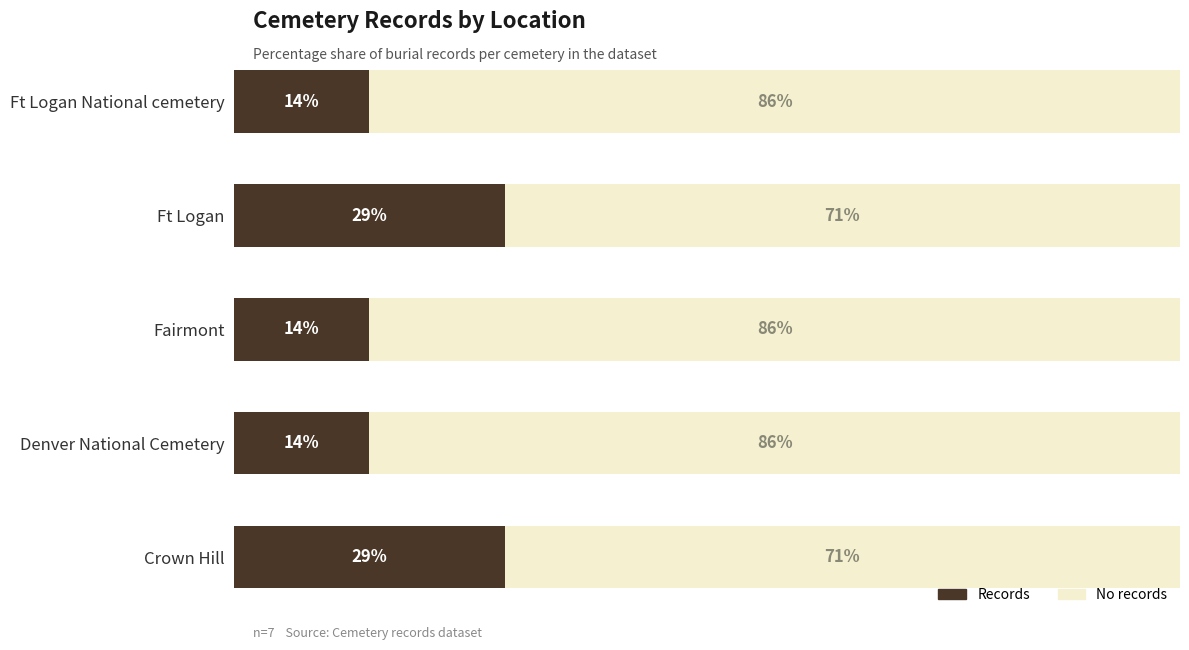

What are all the series names shown in the legend?

Records, No records